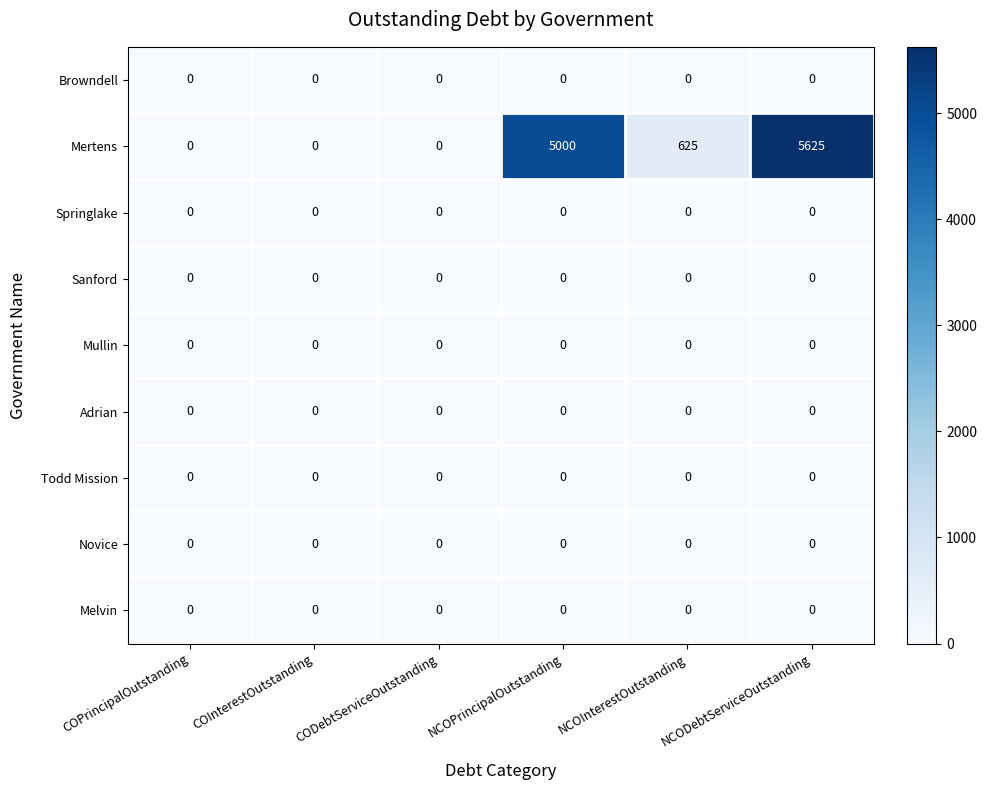

Count the Mertens values in the range 0 to 5000.

5